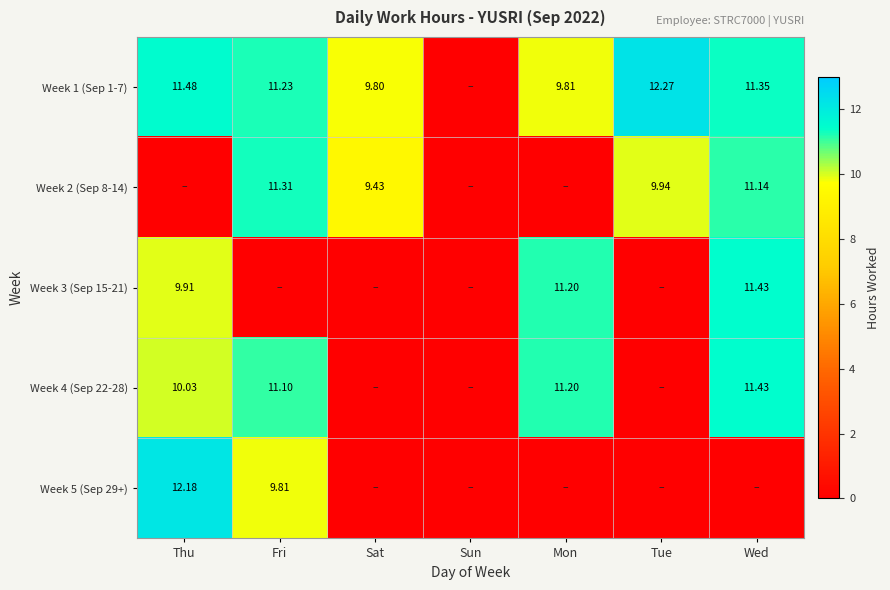

Is the value of Week 4 (Sep 22-28) at Mon greater than the value of Week 1 (Sep 1-7) at Mon?

Yes